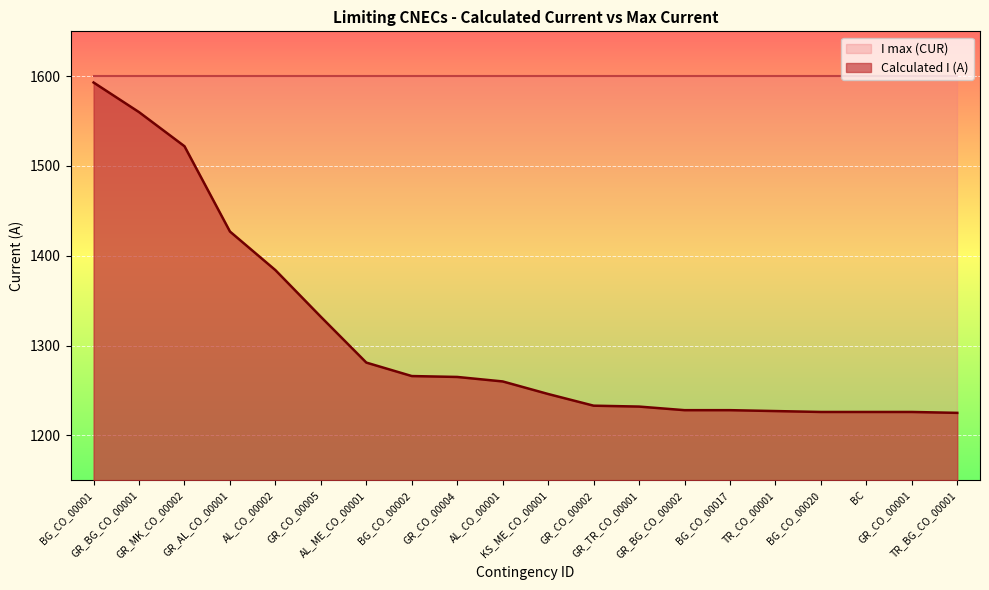

List the labels in order of value, smallest first.

TR_BG_CO_00001, BG_CO_00020, BC, GR_CO_00001, TR_CO_00001, GR_BG_CO_00002, BG_CO_00017, GR_TR_CO_00001, GR_CO_00002, KS_ME_CO_00001, AL_CO_00001, GR_CO_00004, BG_CO_00002, AL_ME_CO_00001, GR_CO_00005, AL_CO_00002, GR_AL_CO_00001, GR_MK_CO_00002, GR_BG_CO_00001, BG_CO_00001